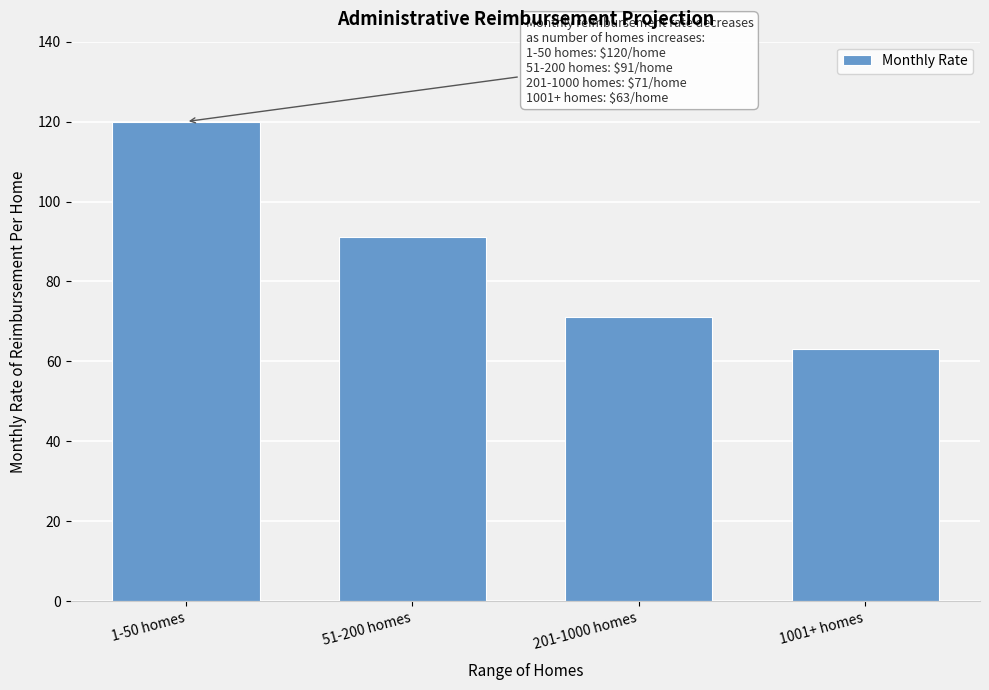

Reading left to right, list all the values displayed in this chart.

120	91	71	63